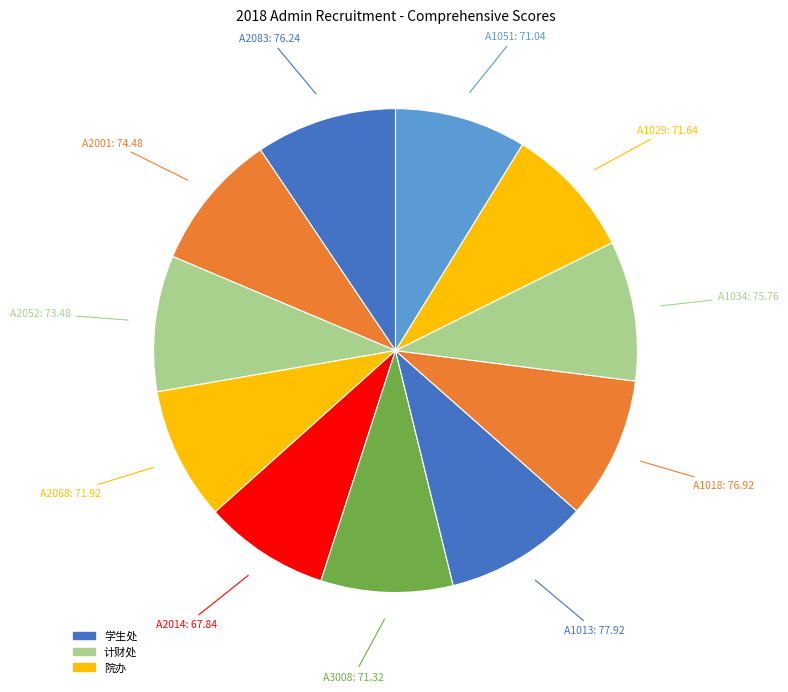

Rank the categories by value from lowest to highest.

A2014, A1051, A3008, A1029, A2068, A2052, A2001, A1034, A2083, A1018, A1013